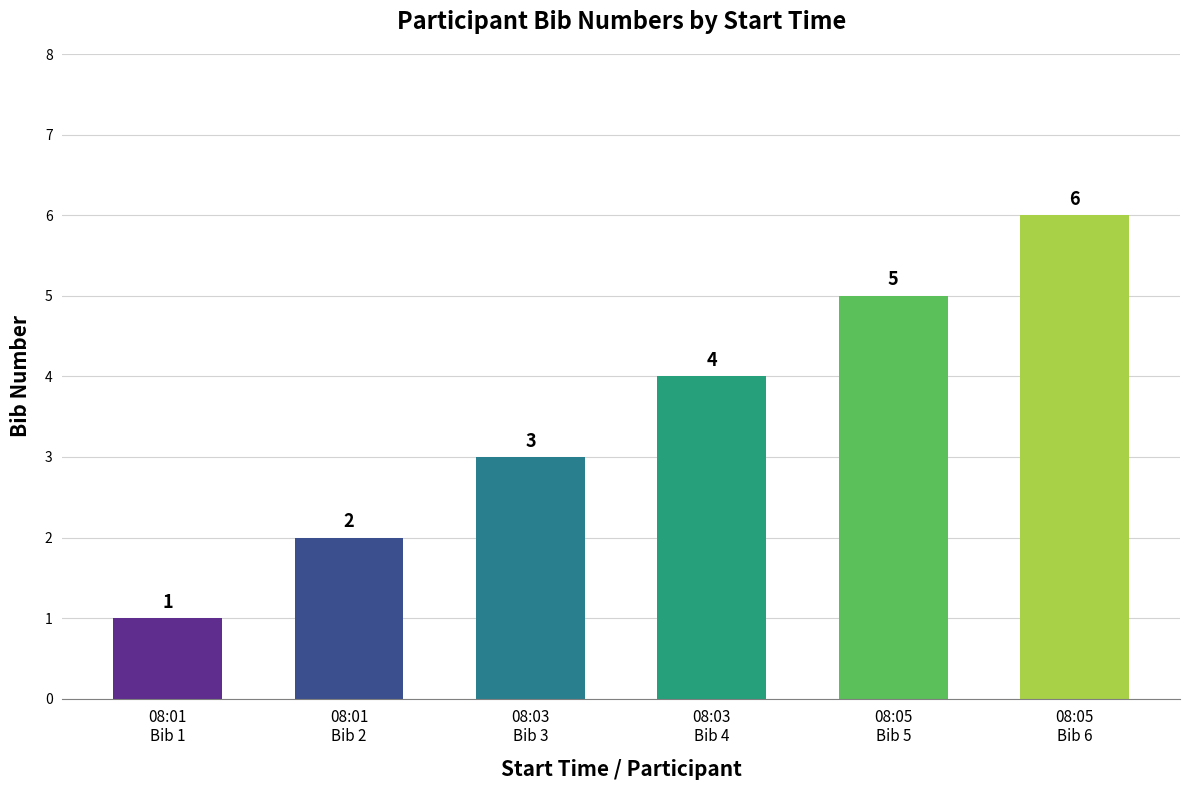

What position from the right is 08:03
Bib 3?

4